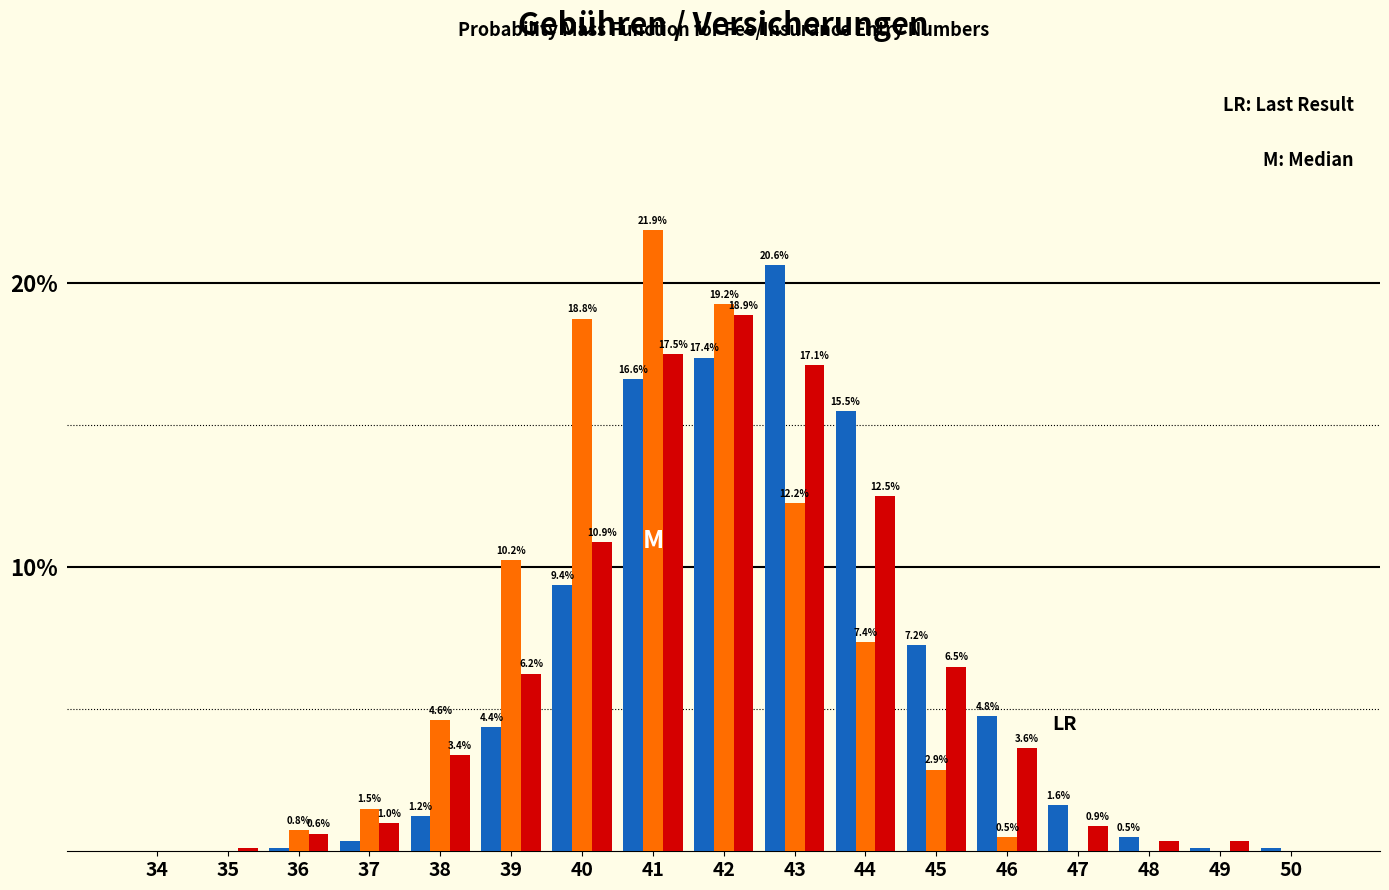

Which category has the highest value across all series?

41